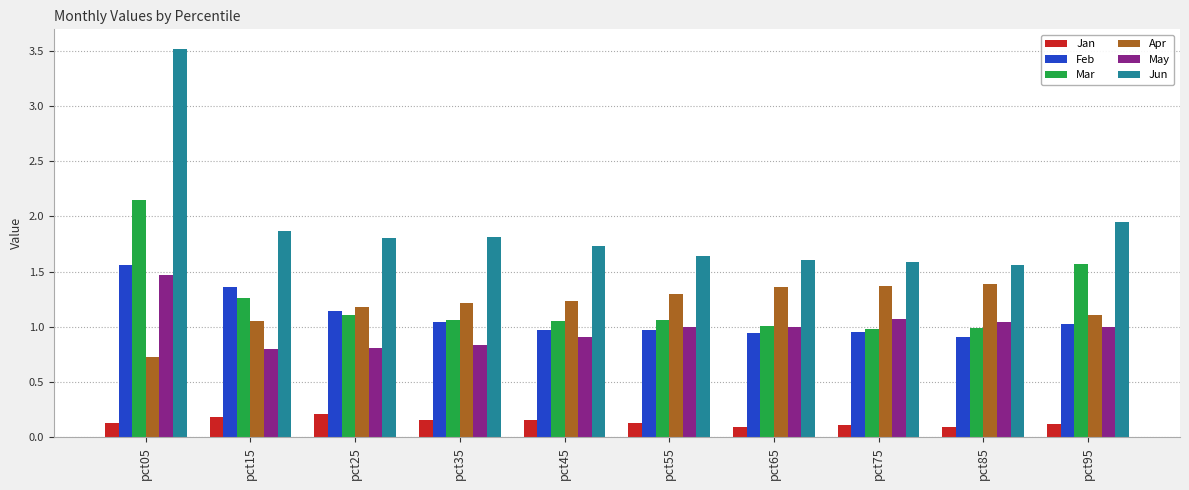

At which category is the sum across all series the highest?

pct05